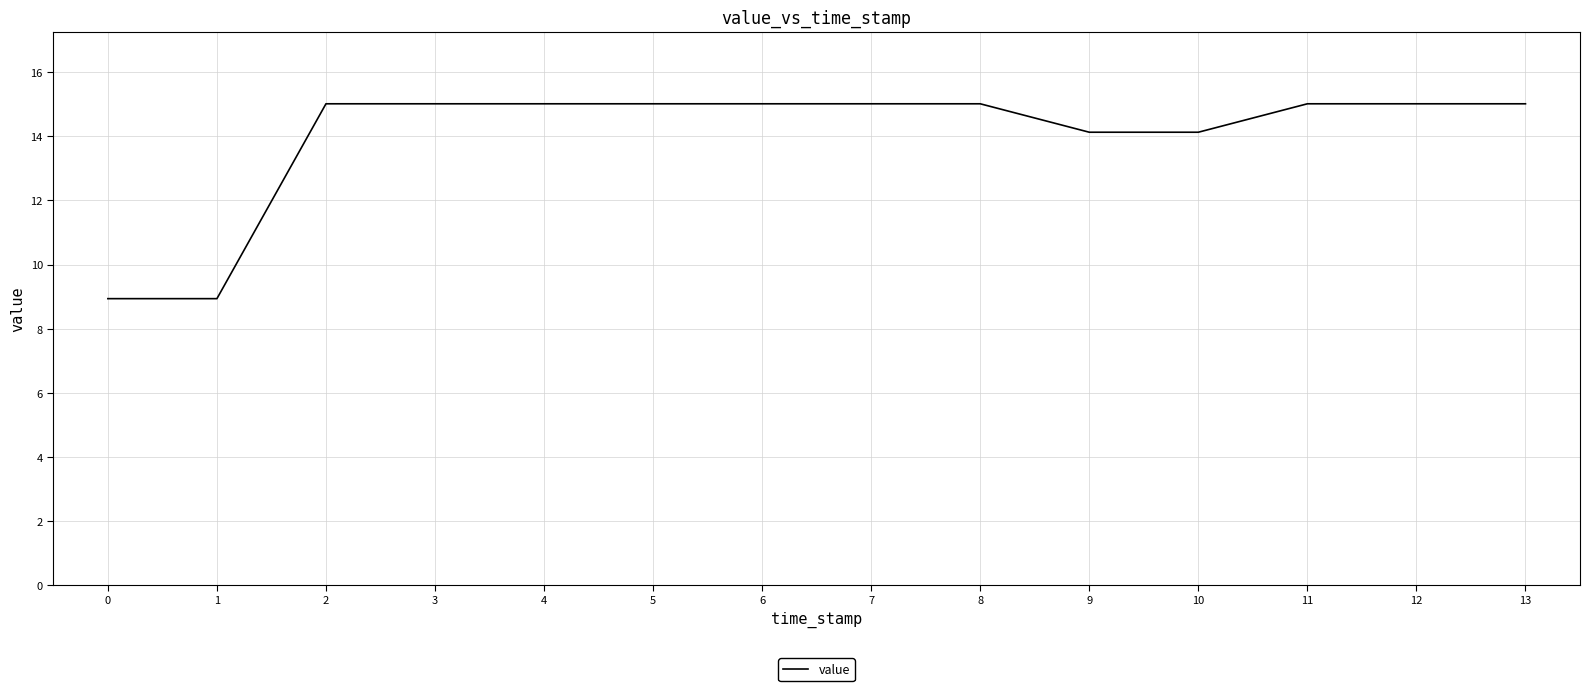

True or false: the data shows 15.0 at 11.

True